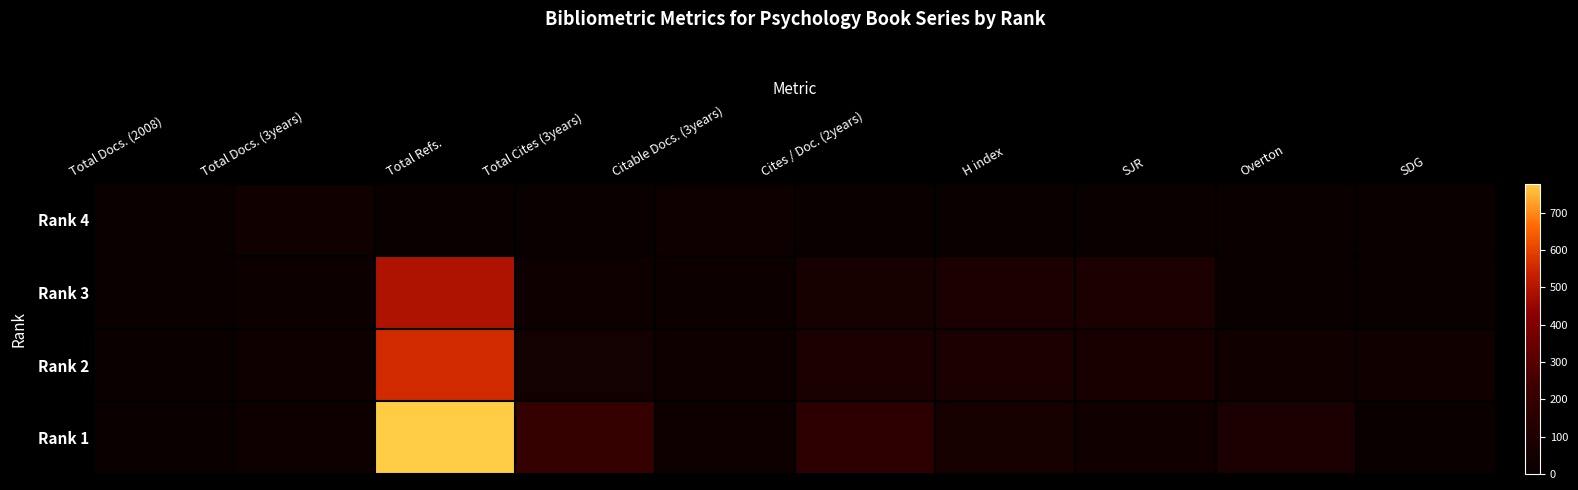

Reading left to right, extract all data points from this chart.

Rank 4: Total Docs. (2008)=0	Total Docs. (3years)=28	Total Refs.=0	Total Cites (3years)=2	Citable Docs. (3years)=26	Cites / Doc. (2years)=0	H index=0	SJR=0	Overton=0	SDG=0
Rank 3: Total Docs. (2008)=6	Total Docs. (3years)=18	Total Refs.=491	Total Cites (3years)=20	Citable Docs. (3years)=14	Cites / Doc. (2years)=56	H index=81	SJR=83	Overton=0	SDG=1
Rank 2: Total Docs. (2008)=7	Total Docs. (3years)=25	Total Refs.=558	Total Cites (3years)=44	Citable Docs. (3years)=23	Cites / Doc. (2years)=76	H index=79	SJR=71	Overton=35	SDG=29
Rank 1: Total Docs. (2008)=5	Total Docs. (3years)=19	Total Refs.=778	Total Cites (3years)=192	Citable Docs. (3years)=19	Cites / Doc. (2years)=155	H index=60	SJR=30	Overton=77	SDG=0